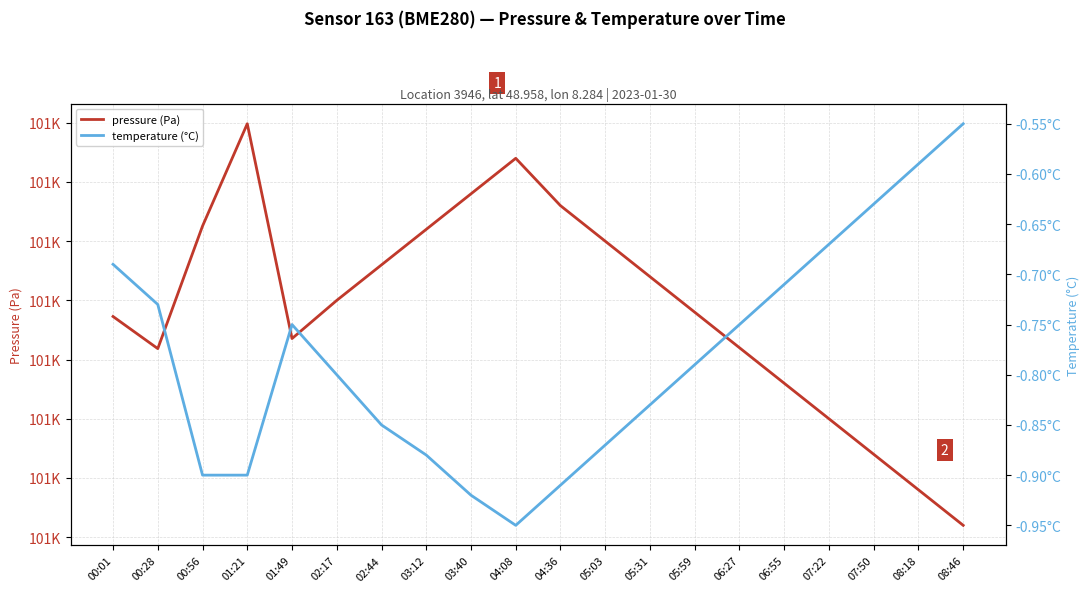

What position from the right is 05:31?

8